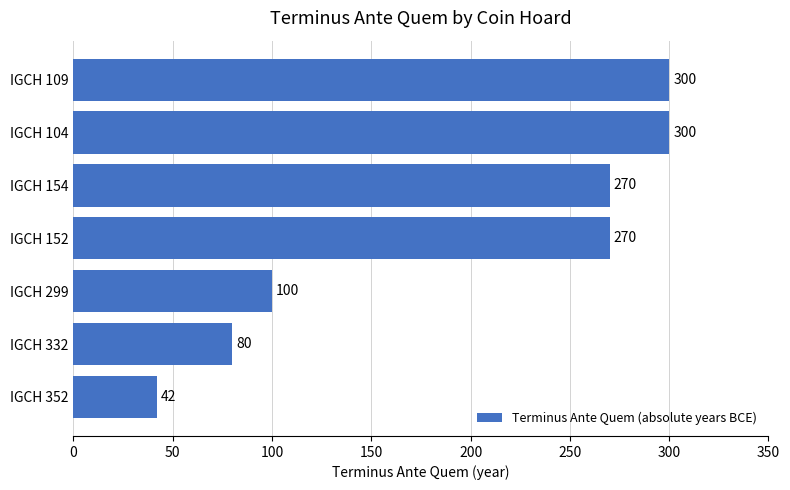

At which label is the value closest to 171?

IGCH 299